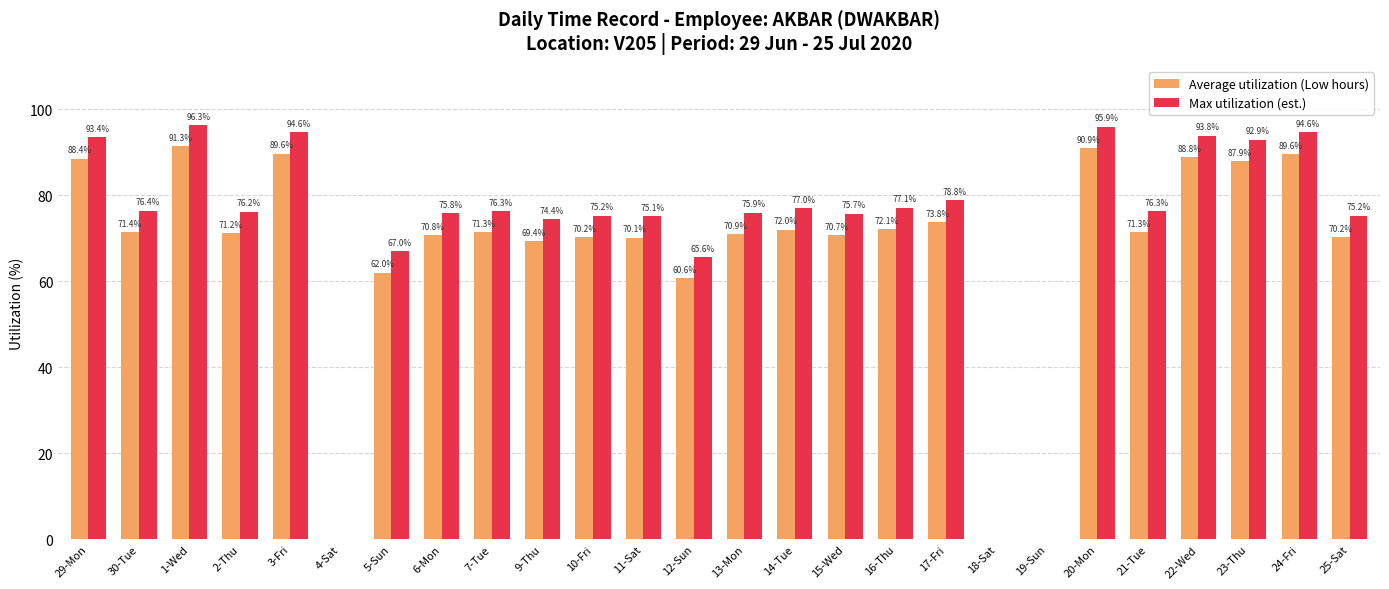

What is the maximum value shown in the chart?

96.3